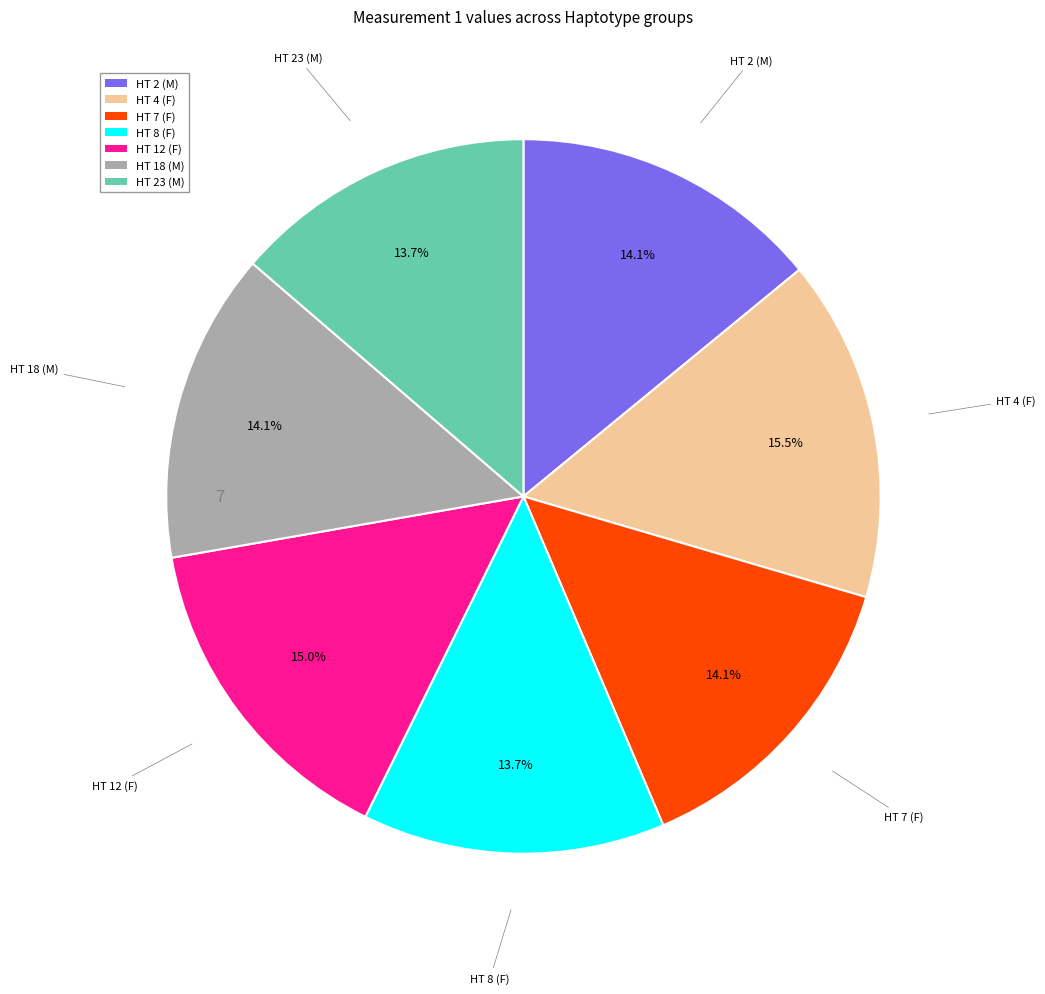

To the nearest percent, what portion does HT 2 (M) represent?

14%